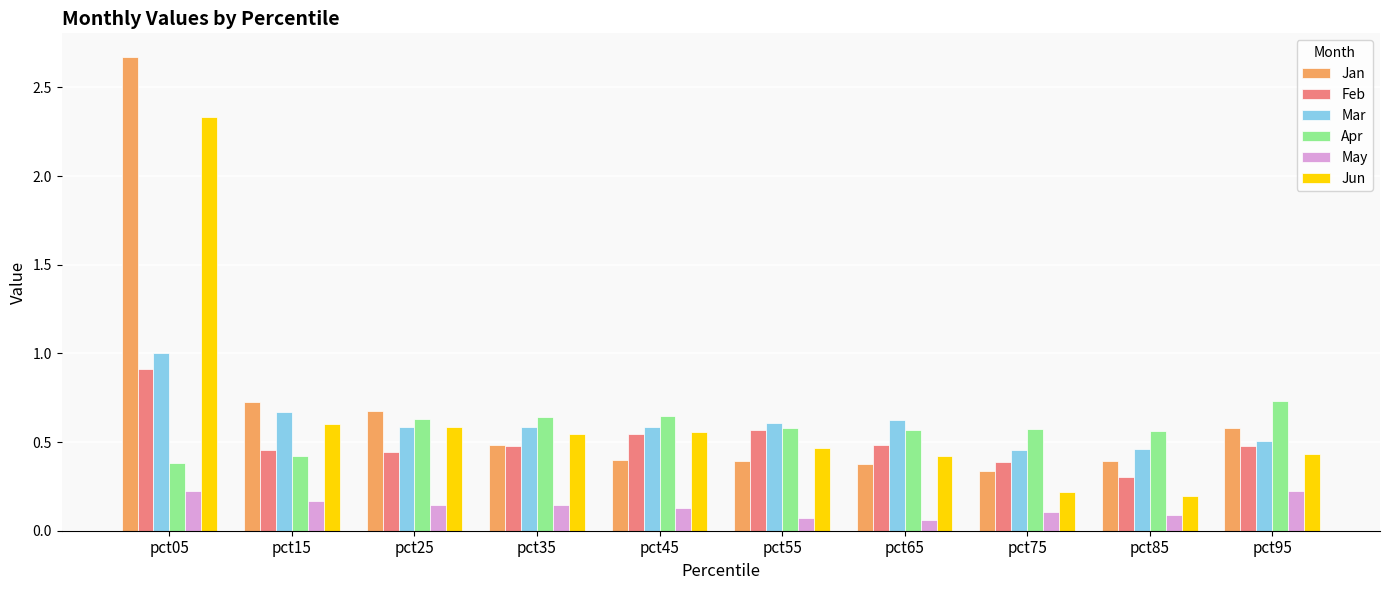

Between pct25 and pct95, which series saw the biggest shift?

Jun